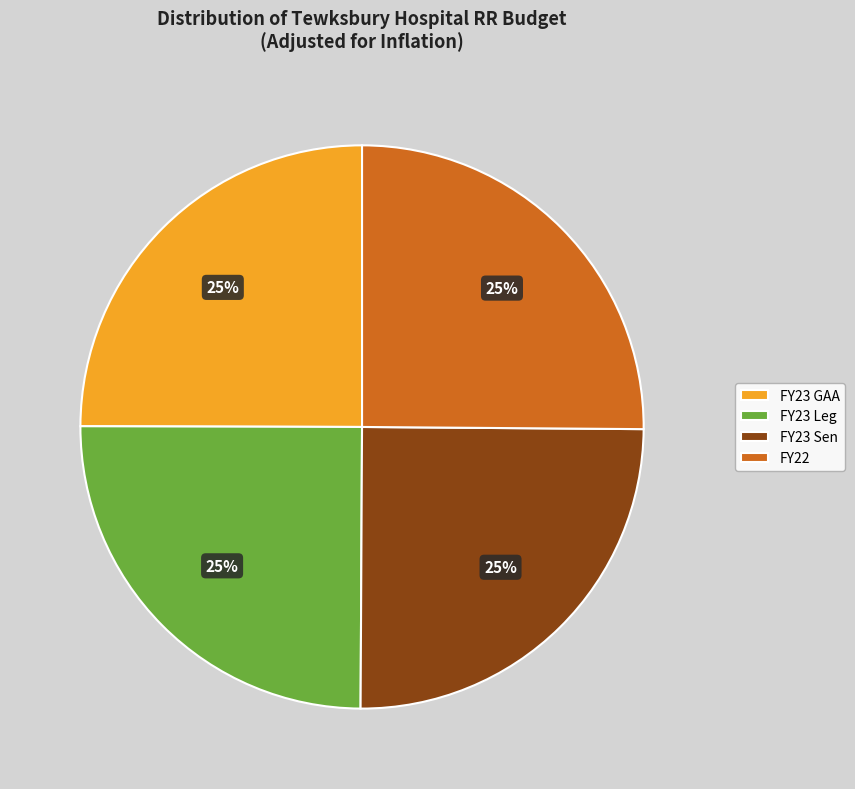

What percentage is the FY23 Sen slice, to the nearest percent?

25%